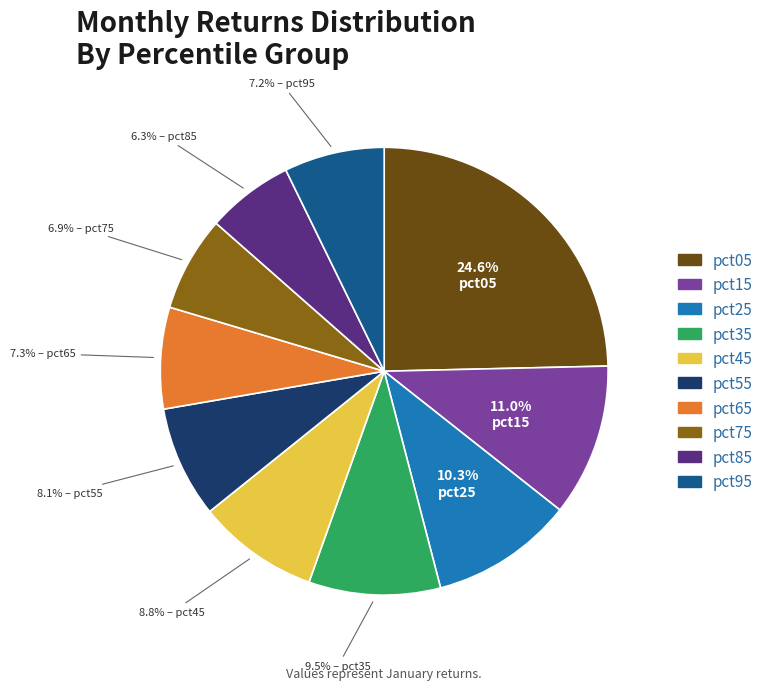

What portion of the pie excludes pct05?

75.4%